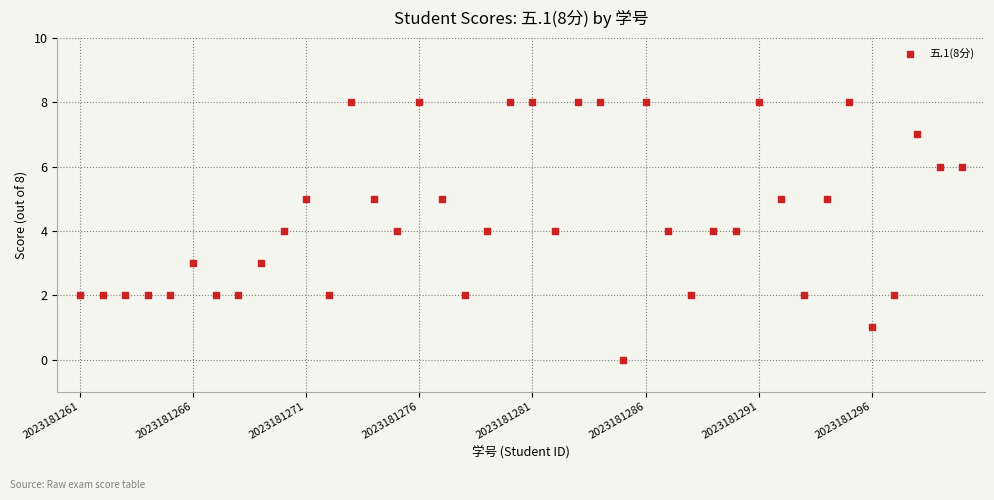

What is the range of Y values (max minus min)?

8